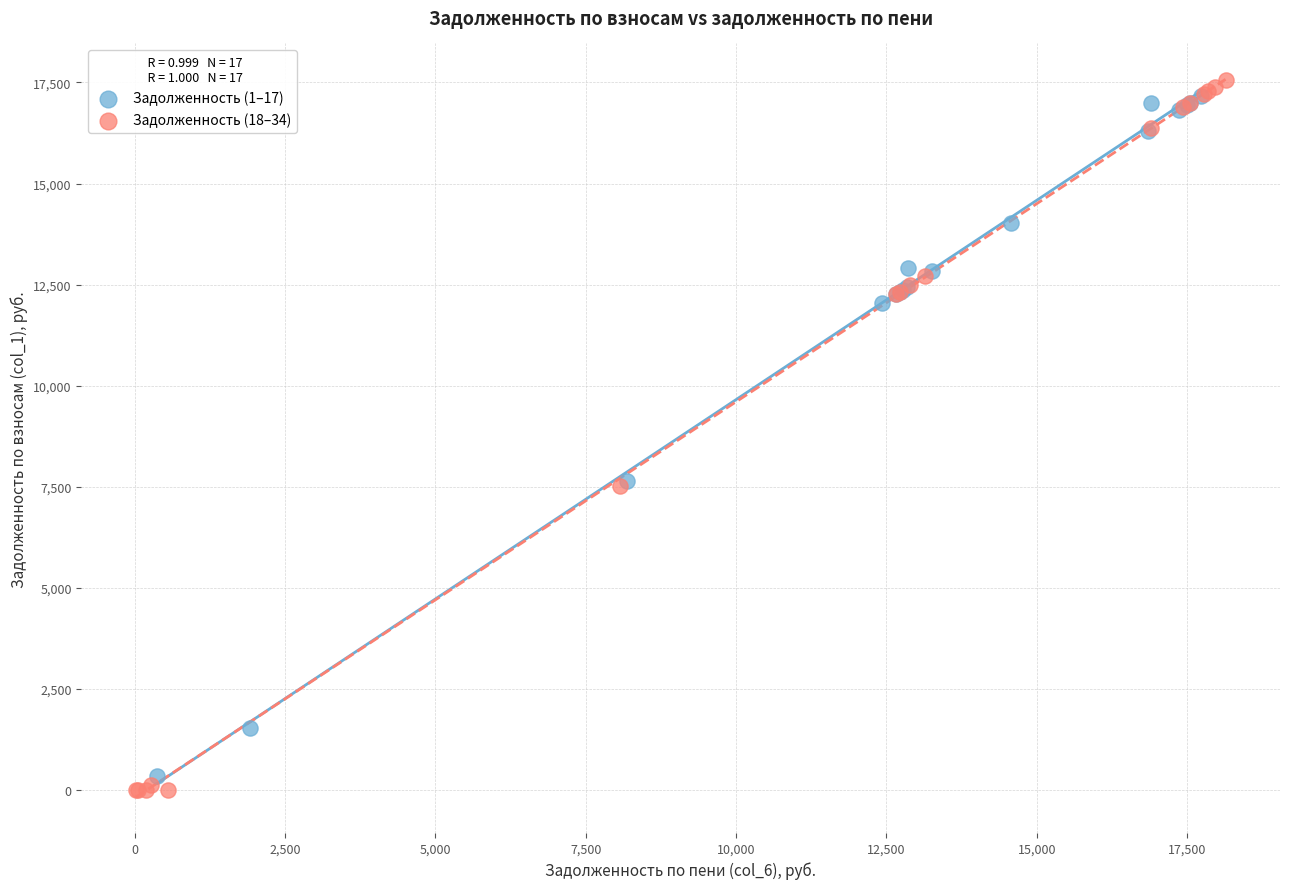

Which series reaches the maximum Y coordinate?

Задолженность (18–34)